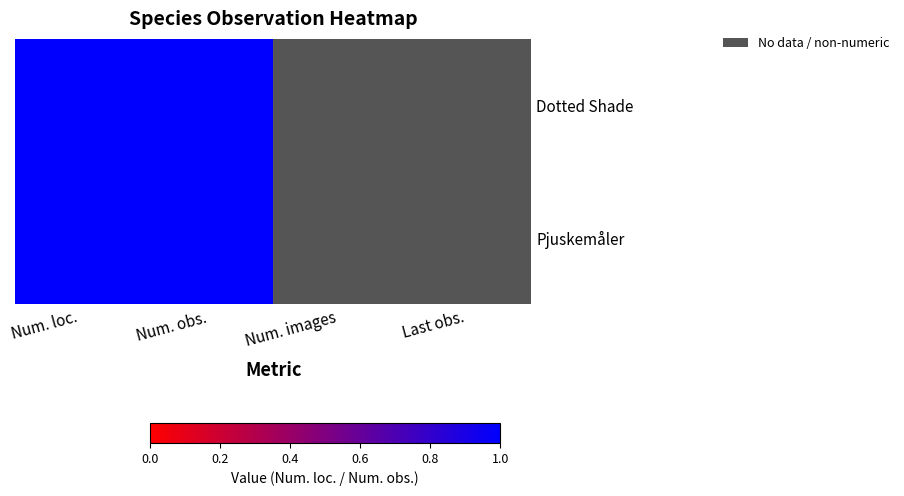

The value of Pjuskemåler at 0 is 1. True or false?

True